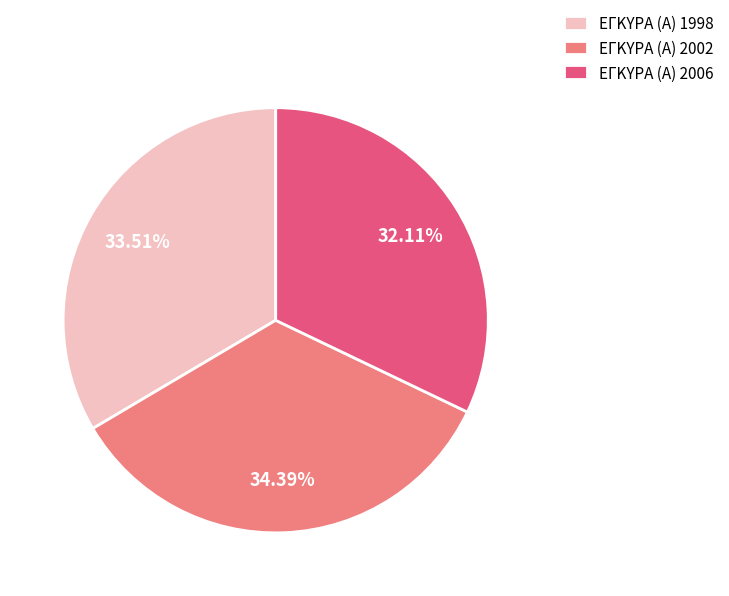

Does any single category account for the majority?

No